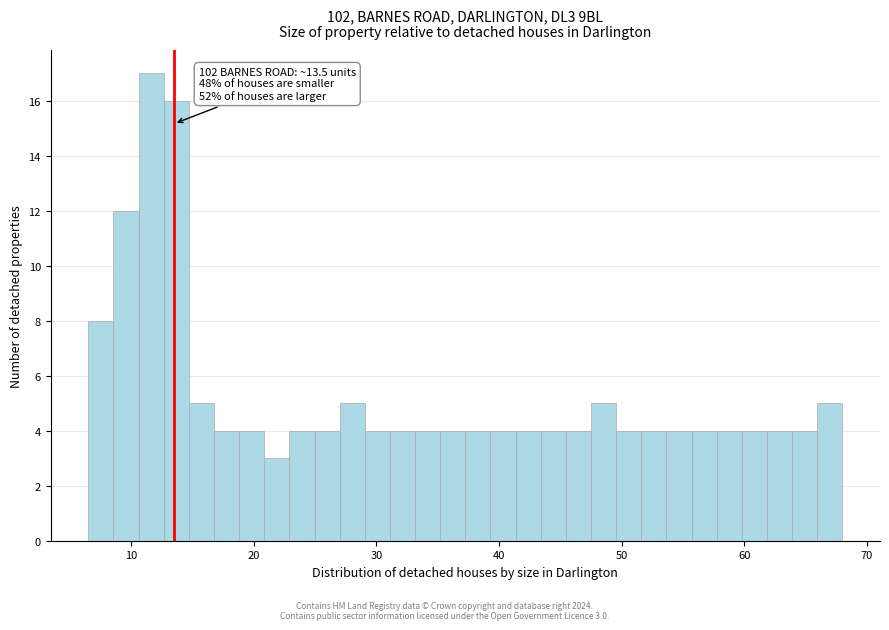

Read against the x-axis, roughly where is the centre of the tallest bar?

12